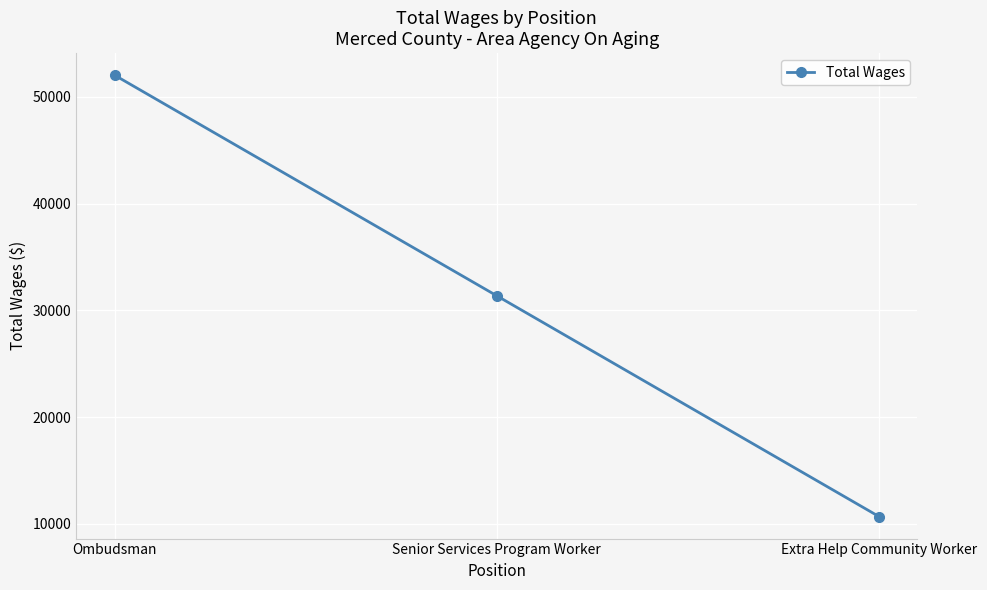

Is this an area chart (filled region under the line)?

No